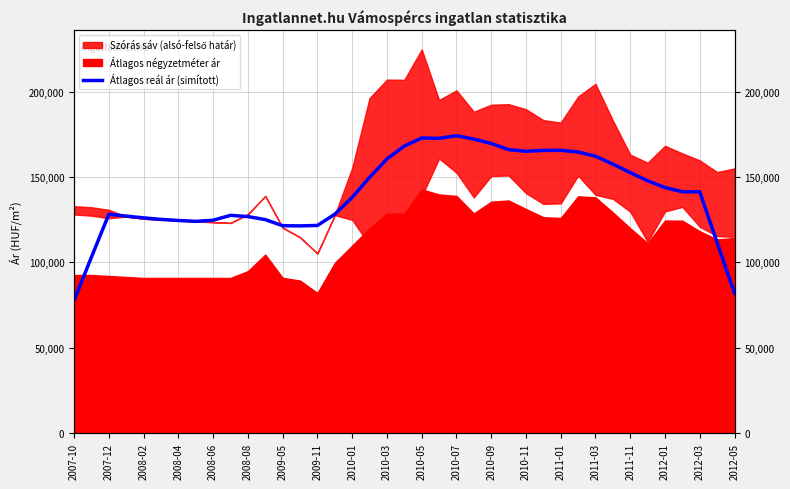

Does the chart display data point markers on the line(s)?

No